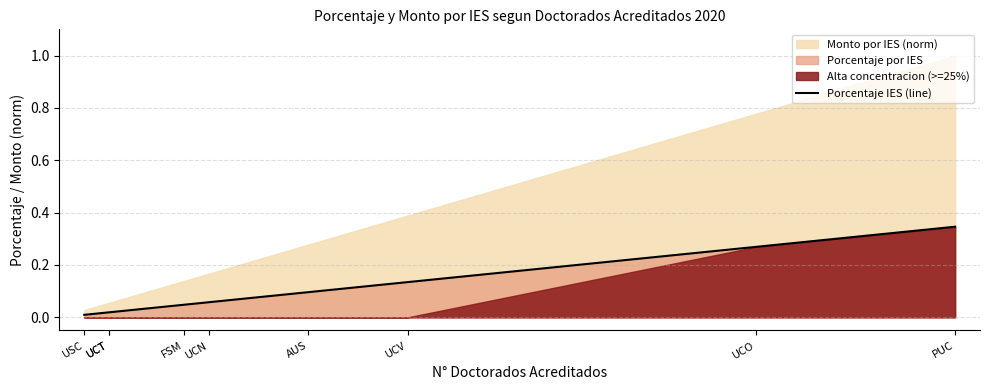

How many lines are shown in the chart?

1